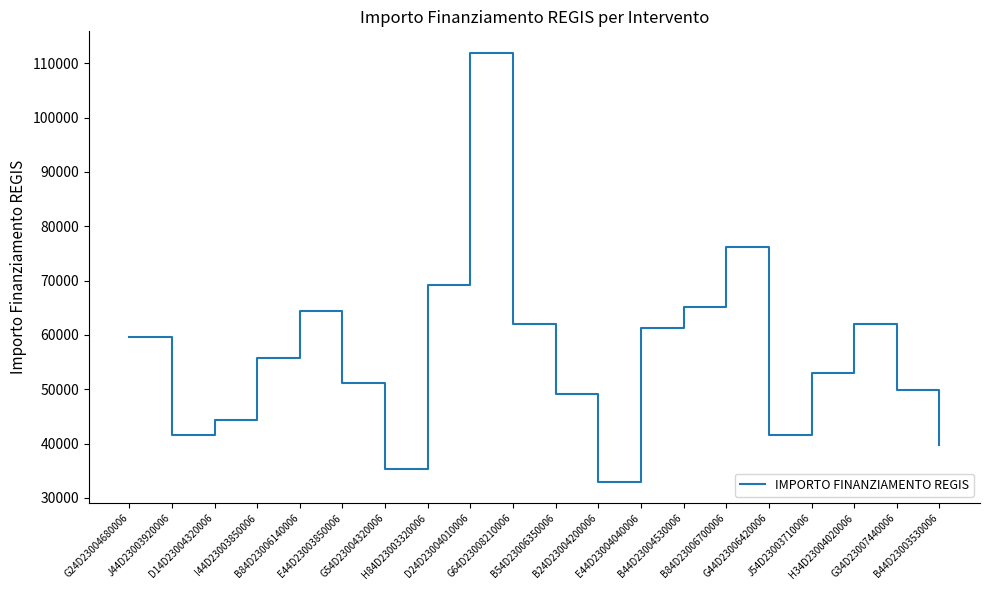

What is the smallest value displayed?

32995.5